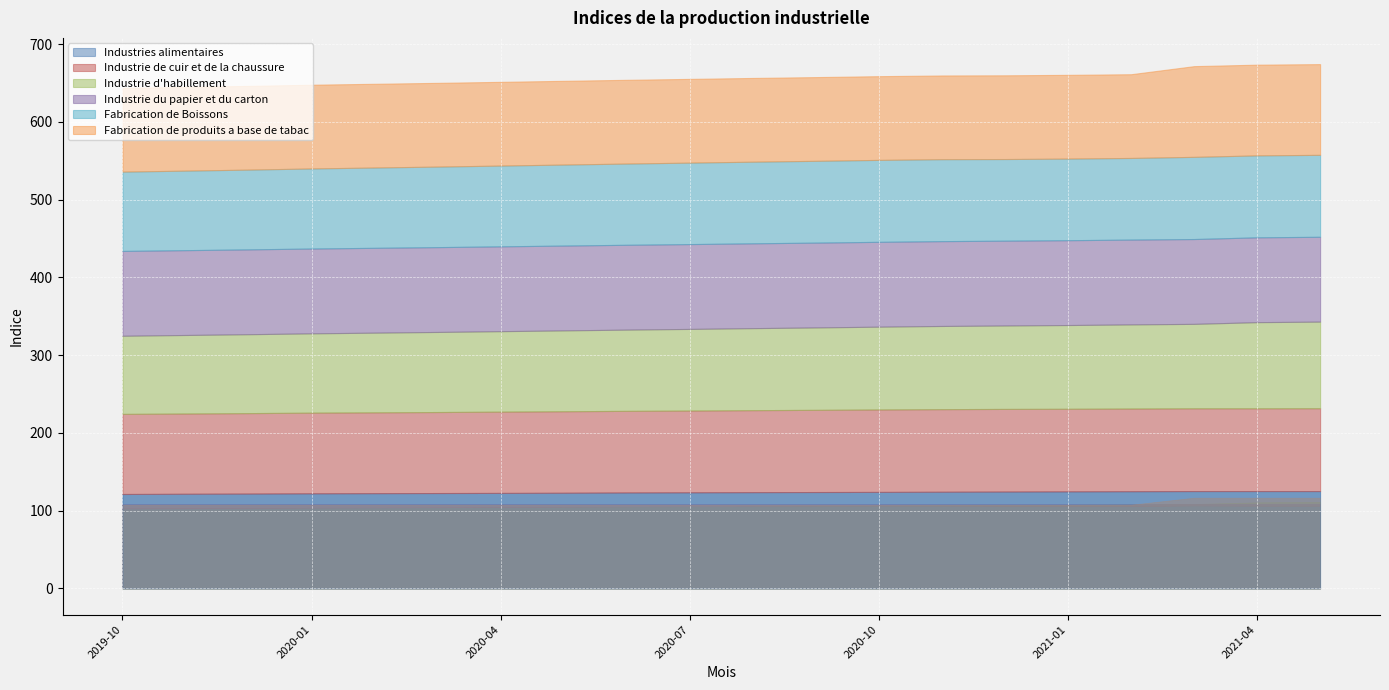

Reading right to left, what are all the values shown in this chart?

Industries alimentaires: 2021-05=125.2	2021-04=125.2	2021-03=125.2	2021-02=125.0	2021-01=124.8	2020-12=124.6	2020-11=124.4	2020-10=124.2	2020-09=124.0	2020-08=123.8	2020-07=123.6	2020-06=123.4	2020-05=123.1	2020-04=122.9	2020-03=122.7	2020-02=122.5	2020-01=122.3	2019-12=122.0	2019-11=121.8	2019-10=121.5
Industrie de cuir et de la chaussure: 2021-05=106.6	2021-04=106.5	2021-03=106.5	2021-02=106.4	2021-01=106.3	2020-12=106.3	2020-11=106.2	2020-10=106.0	2020-09=105.7	2020-08=105.5	2020-07=105.2	2020-06=105.0	2020-05=104.8	2020-04=104.5	2020-03=104.2	2020-02=104.0	2020-01=103.8	2019-12=103.5	2019-11=103.2	2019-10=103.0
Industrie d'habillement: 2021-05=111.4	2021-04=110.8	2021-03=108.6	2021-02=108.2	2021-01=107.7	2020-12=107.3	2020-11=107.0	2020-10=106.5	2020-09=106.0	2020-08=105.5	2020-07=105.0	2020-06=104.5	2020-05=104.0	2020-04=103.5	2020-03=103.0	2020-02=102.5	2020-01=102.0	2019-12=101.5	2019-11=101.0	2019-10=100.5
Industrie du papier et du carton: 2021-05=109.1	2021-04=109.1	2021-03=109.1	2021-02=109.1	2021-01=109.1	2020-12=109.1	2020-11=109.1	2020-10=109.1	2020-09=109.1	2020-08=109.1	2020-07=109.1	2020-06=109.1	2020-05=109.1	2020-04=109.1	2020-03=109.1	2020-02=109.1	2020-01=109.1	2019-12=109.1	2019-11=109.1	2019-10=109.1
Fabrication de Boissons: 2021-05=105.4	2021-04=105.4	2021-03=105.7	2021-02=105.0	2021-01=105.0	2020-12=105.0	2020-11=105.4	2020-10=105.4	2020-09=105.2	2020-08=105.0	2020-07=104.8	2020-06=104.5	2020-05=104.2	2020-04=103.9	2020-03=103.6	2020-02=103.3	2020-01=103.0	2019-12=102.6	2019-11=102.3	2019-10=102.0
Fabrication de produits a base de tabac: 2021-05=116.7	2021-04=116.7	2021-03=116.7	2021-02=107.7	2021-01=107.7	2020-12=107.7	2020-11=107.7	2020-10=107.7	2020-09=107.7	2020-08=107.7	2020-07=107.7	2020-06=107.7	2020-05=107.7	2020-04=107.7	2020-03=107.7	2020-02=107.7	2020-01=107.7	2019-12=107.7	2019-11=107.7	2019-10=107.7